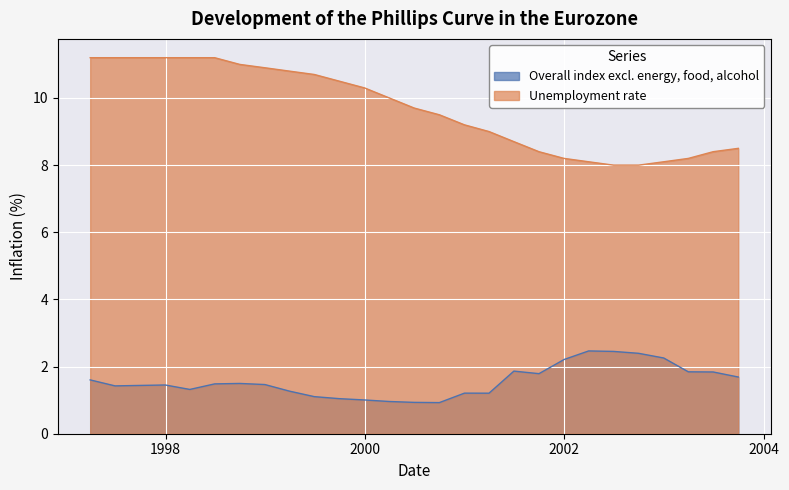

Reading left to right, list all the values displayed in this chart.

Overall index excl. energy, food, alcohol: 1.6	1.4	1.4	1.5	1.3	1.5	1.5	1.5	1.3	1.1	1.0	1.0	1.0	0.9	0.9	1.2	1.2	1.9	1.8	2.2	2.5	2.5	2.4	2.3	1.8	1.8	1.7
Unemployment rate: 11.2	11.2	11.2	11.2	11.2	11.2	11.0	10.9	10.8	10.7	10.5	10.3	10.0	9.7	9.5	9.2	9.0	8.7	8.4	8.2	8.1	8.0	8.0	8.1	8.2	8.4	8.5